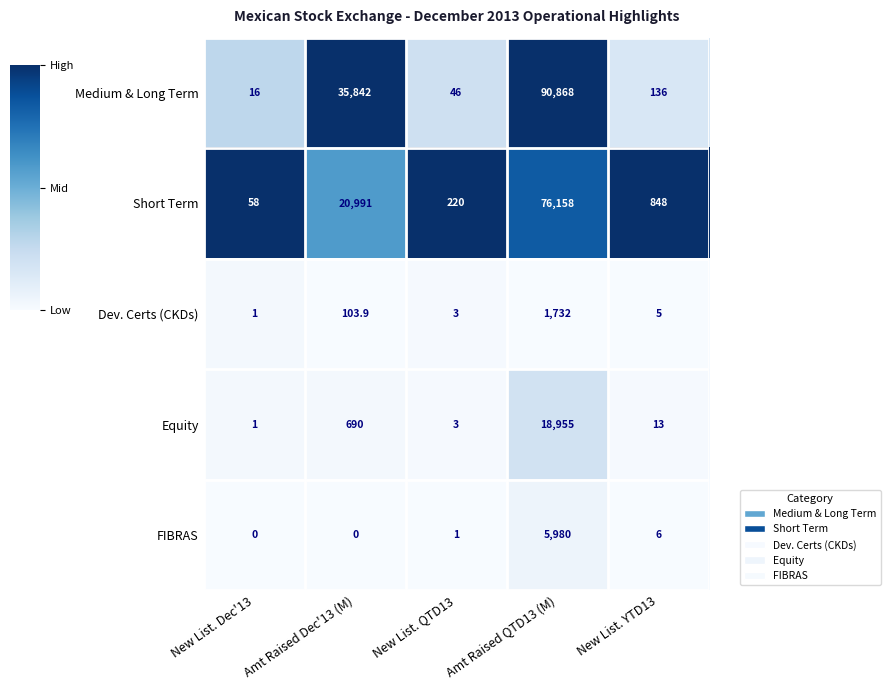

Reading left to right, list all the values displayed in this chart.

Medium & Long Term: 16.0	35842.0	46.0	90868.0	136.0
Short Term: 58.0	20991.0	220.0	76158.0	848.0
Dev. Certs (CKDs): 1.0	103.9	3.0	1732.0	5.0
Equity: 1.0	690.0	3.0	18955.0	13.0
FIBRAS: 0.0	0.0	1.0	5980.0	6.0